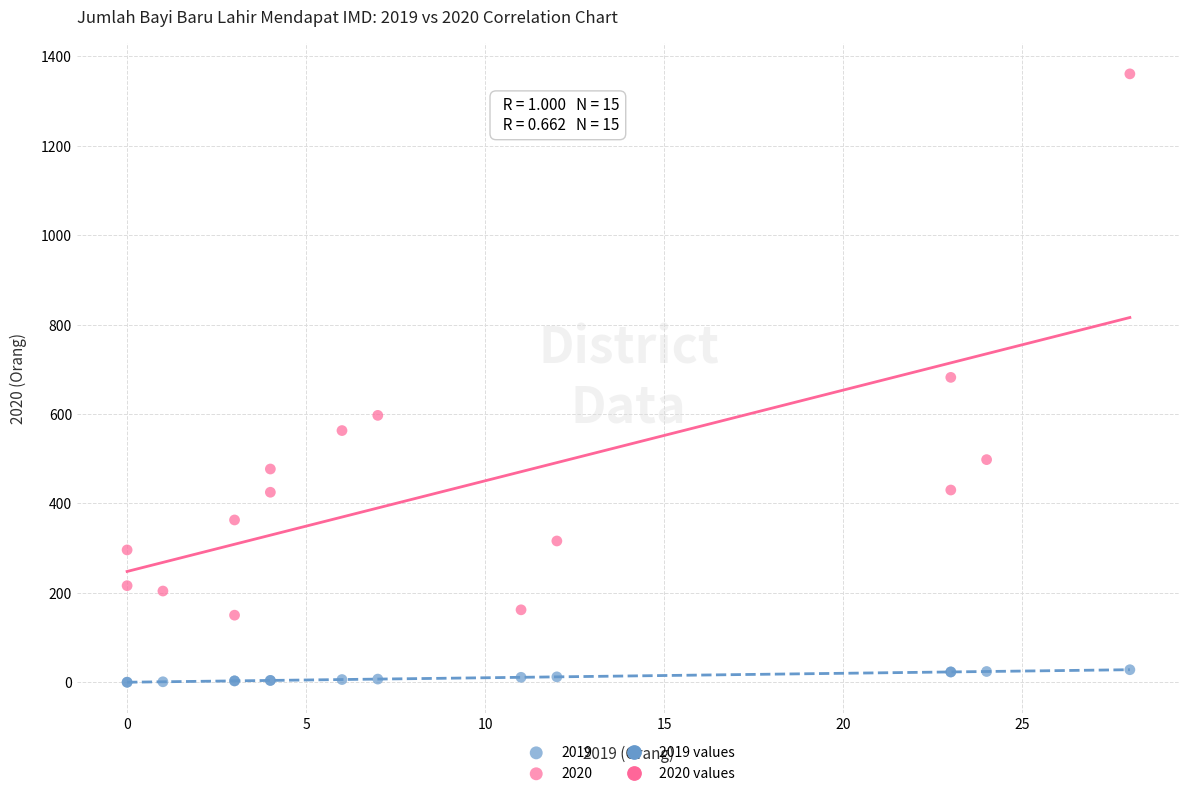

Which series reaches the minimum Y coordinate?

2019